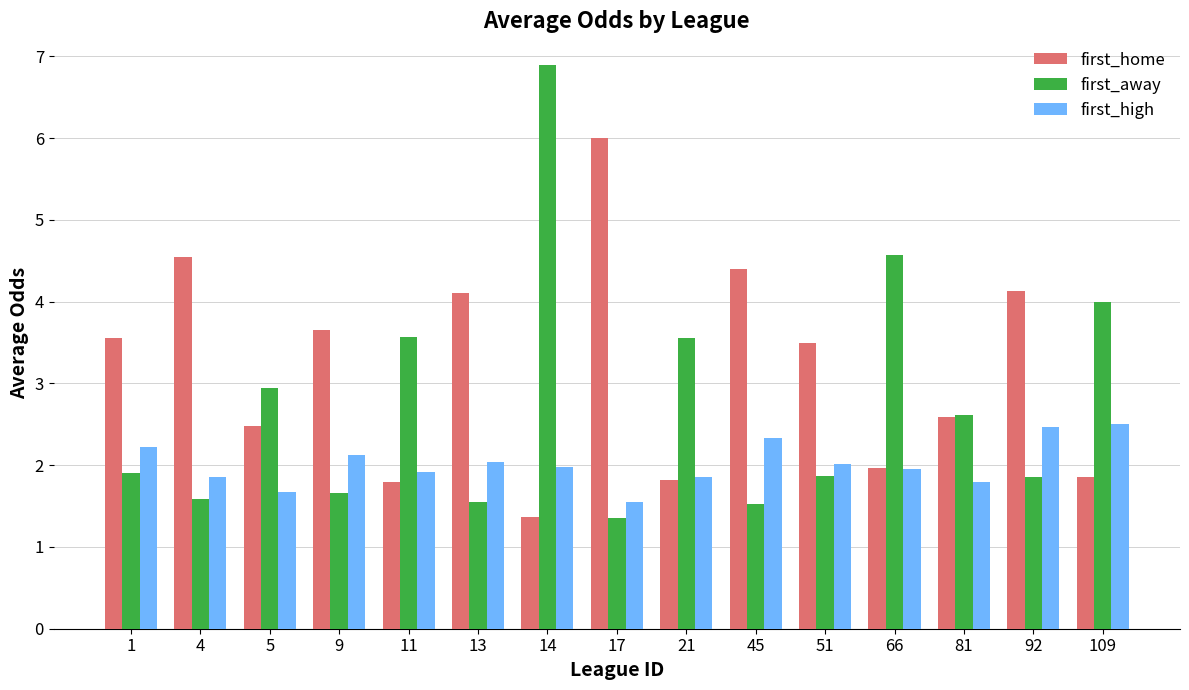

What is the average value of the first_high series?

2.0